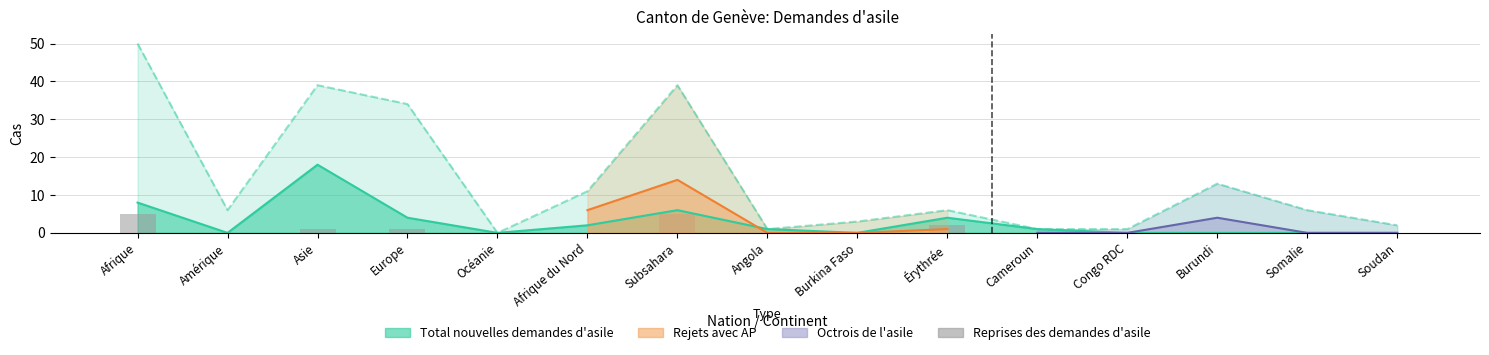

True or false: the data shows 0 at Amérique.

True